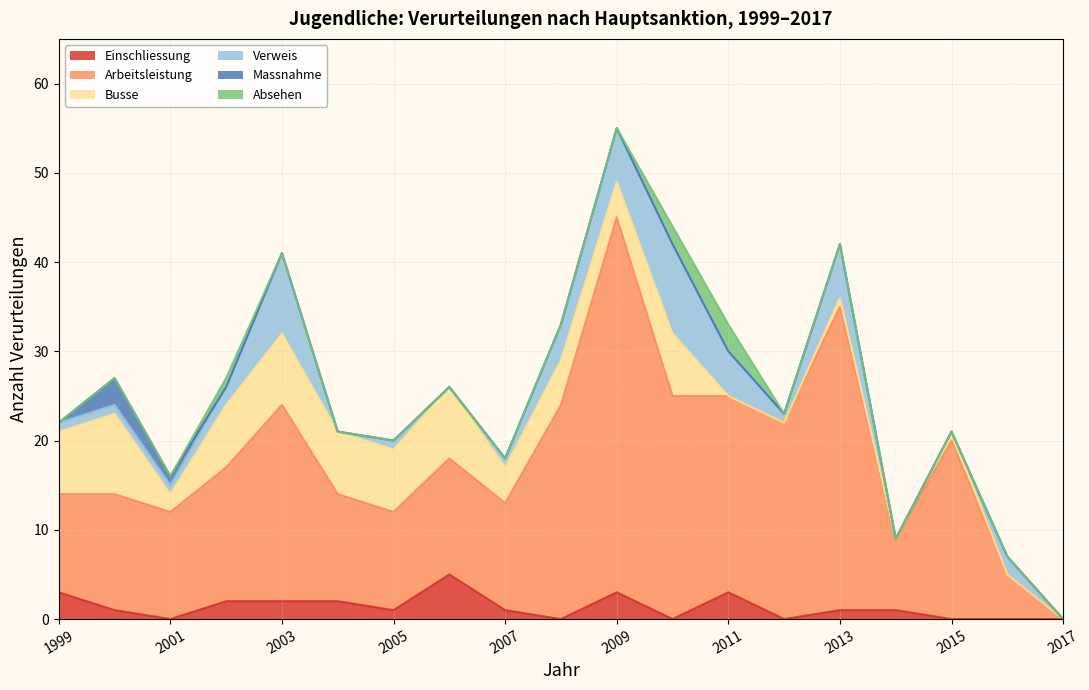

Rank the series by their maximum value, from lowest to highest.

Massnahme, Absehen, Einschliessung, Busse, Verweis, Arbeitsleistung